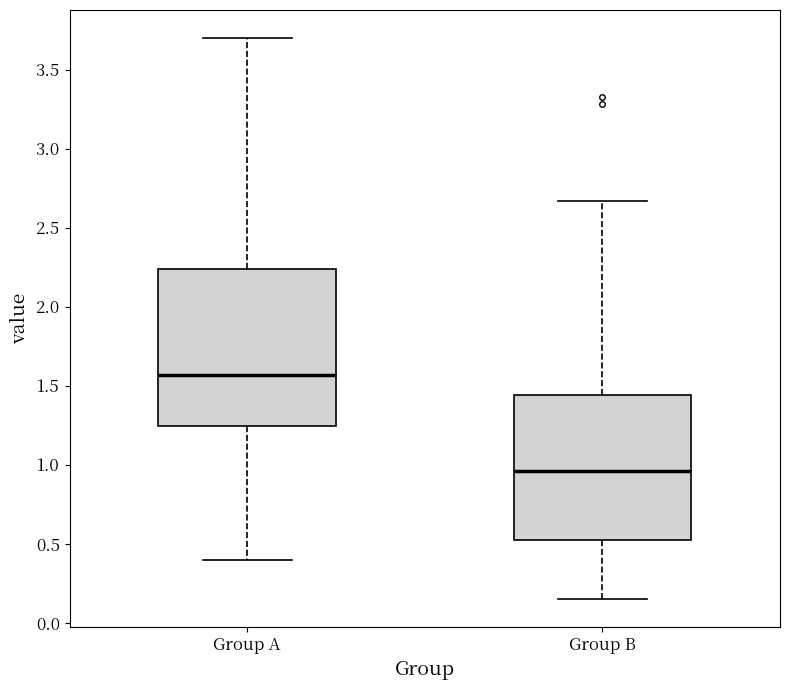

Which box has the highest median line?

Group A